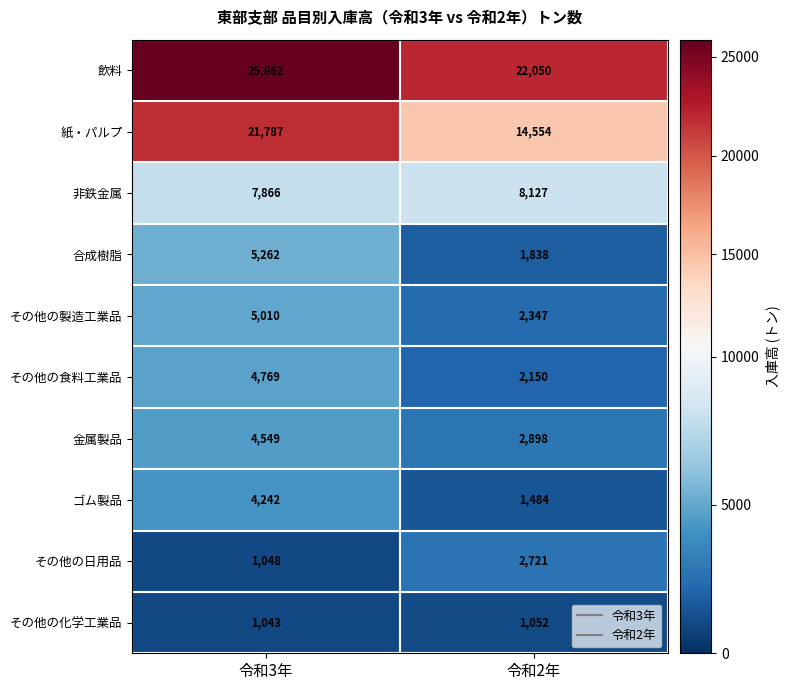

Reading left to right, transcribe all the data shown in this chart.

飲料: 令和3年=25862	令和2年=22050
紙・パルプ: 令和3年=21787	令和2年=14554
非鉄金属: 令和3年=7866	令和2年=8127
合成樹脂: 令和3年=5262	令和2年=1838
その他の製造工業品: 令和3年=5010	令和2年=2347
その他の食料工業品: 令和3年=4769	令和2年=2150
金属製品: 令和3年=4549	令和2年=2898
ゴム製品: 令和3年=4242	令和2年=1484
その他の日用品: 令和3年=1048	令和2年=2721
その他の化学工業品: 令和3年=1043	令和2年=1052